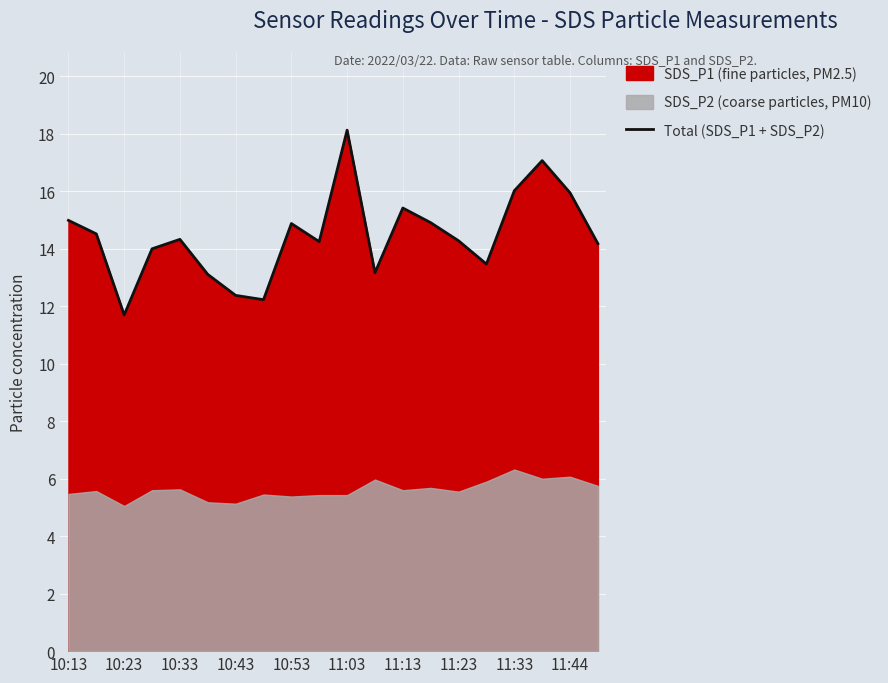

The Total (SDS_P1 + SDS_P2) series shows 20.4 at 11:13. True or false?

False